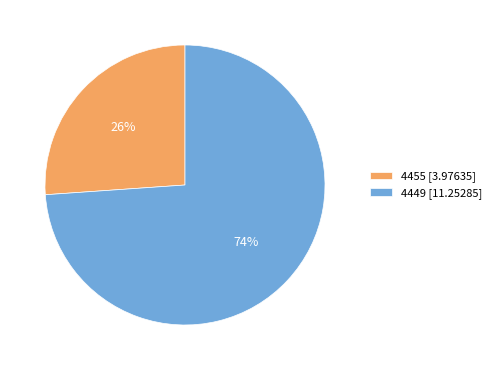

To the nearest percent, what portion does 4449 represent?

74%